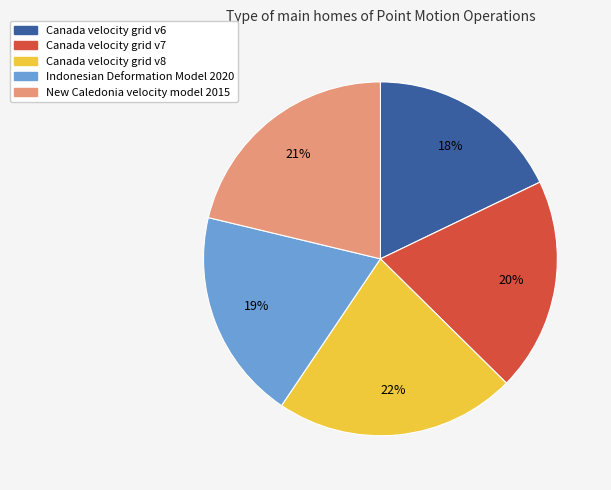

Does any single category account for the majority?

No